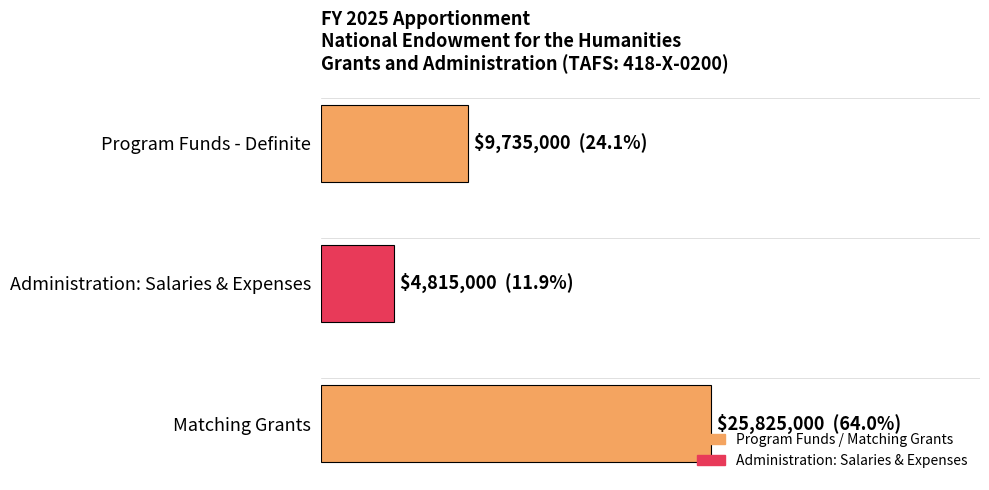

Are the bars horizontal?

Yes